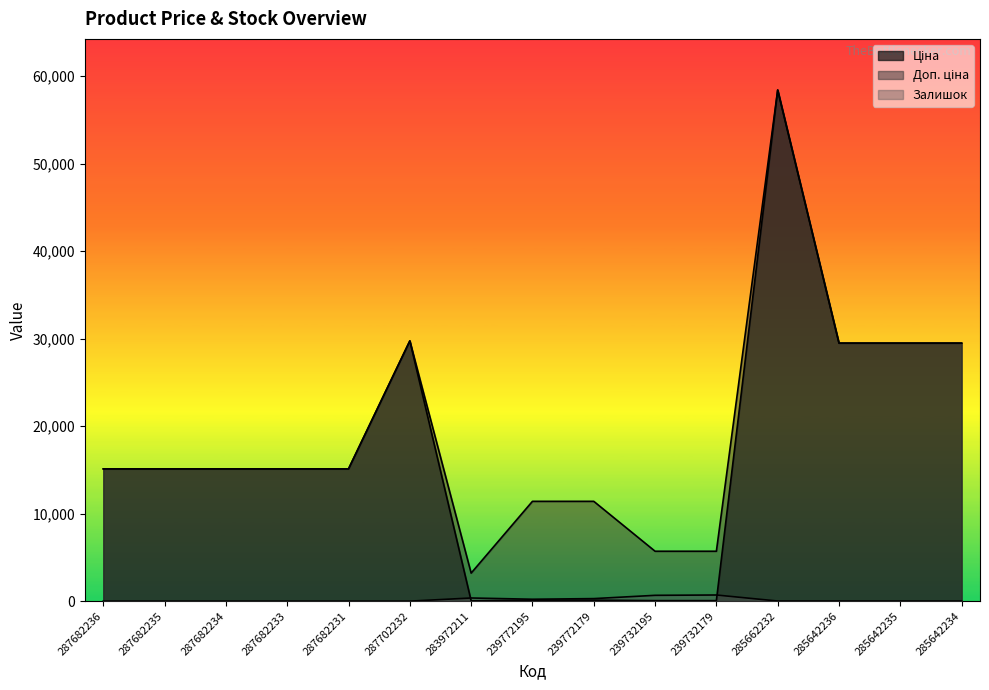

What is the total value across all series at 285642234?

58993.0